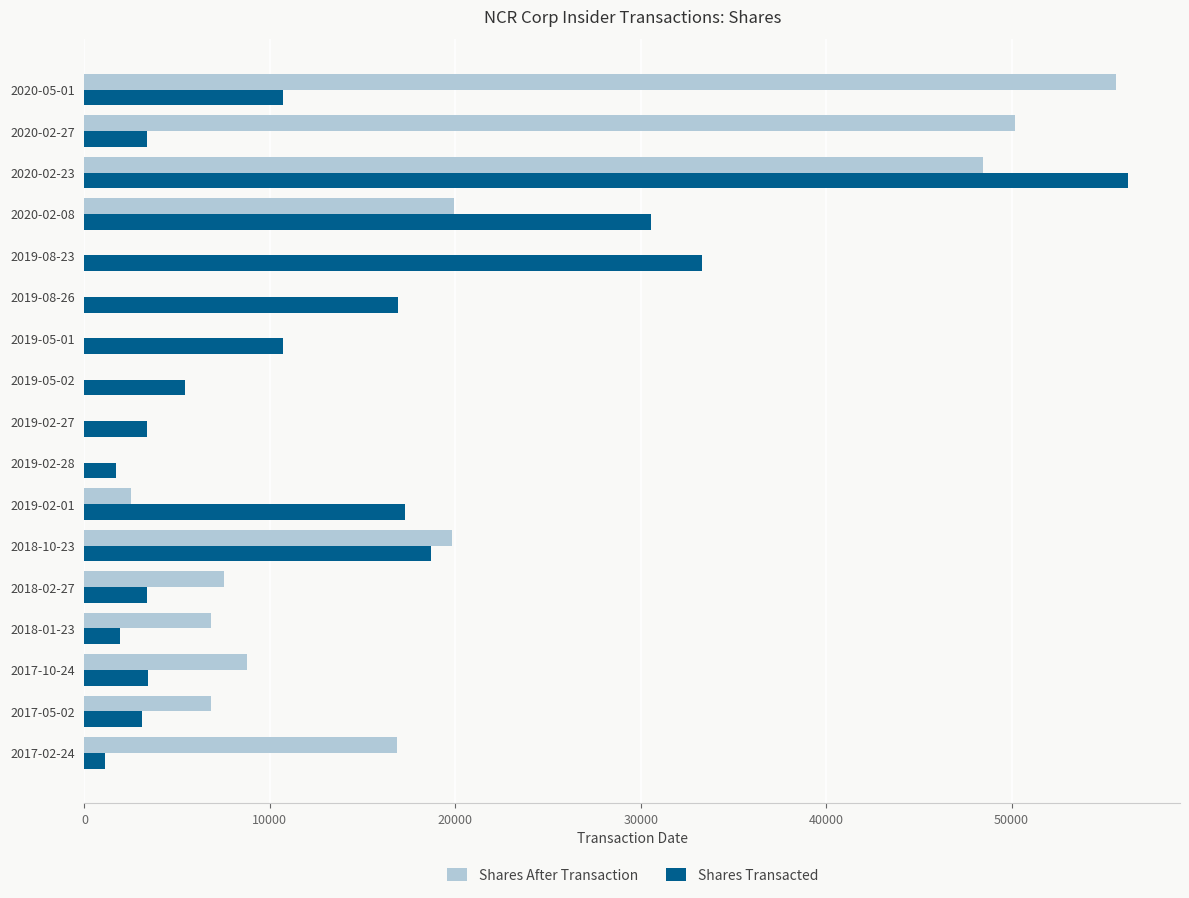

Which series has the largest total across all categories?

Shares After Transaction